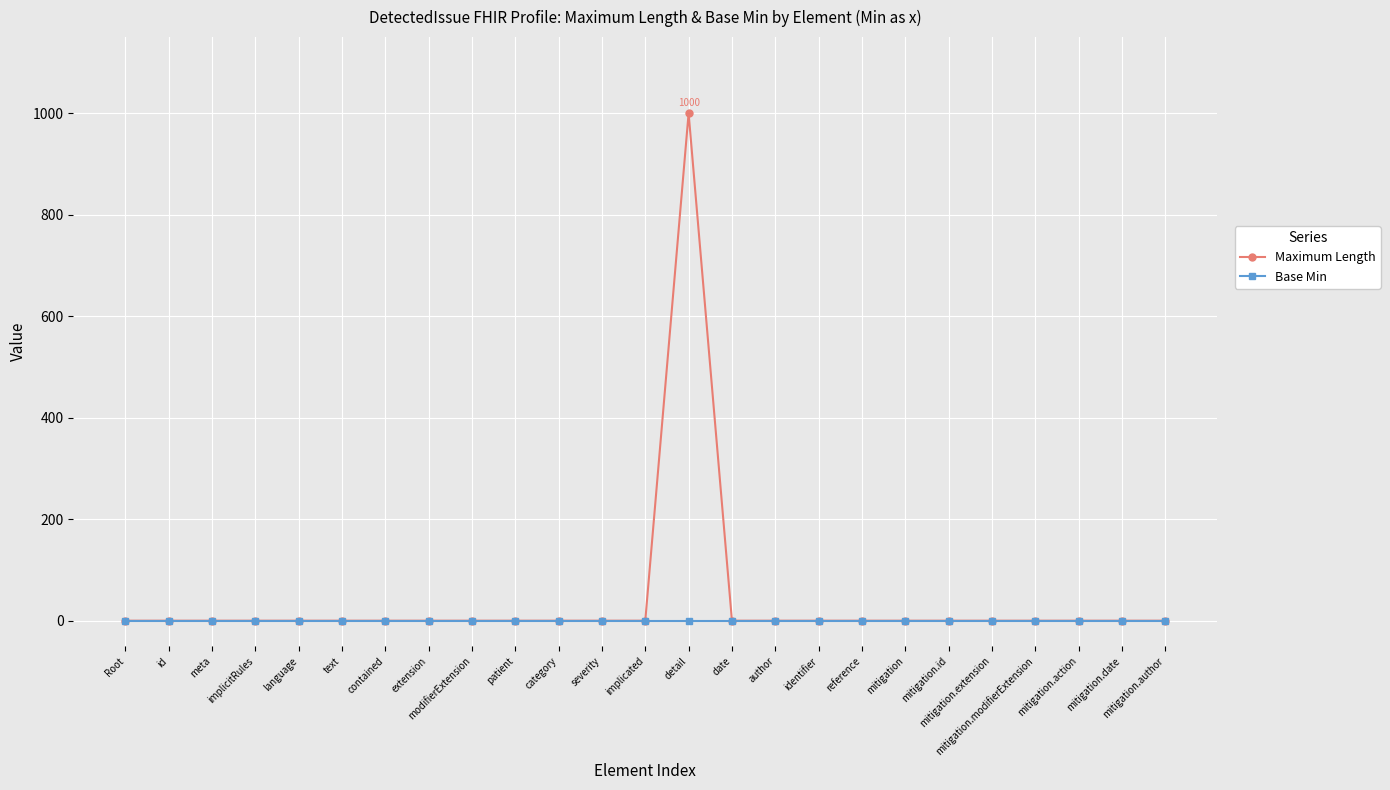

Does the chart have visible grid lines?

Yes